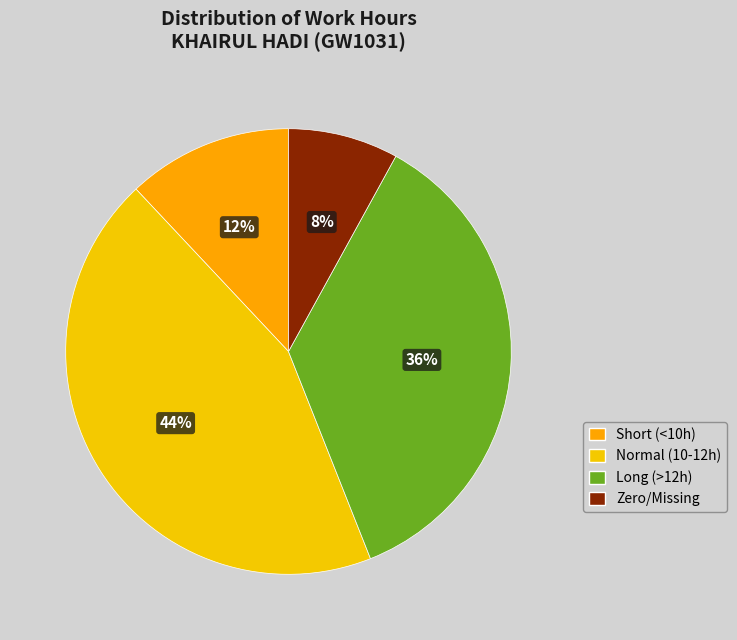

Count the number of slices in the pie.

4